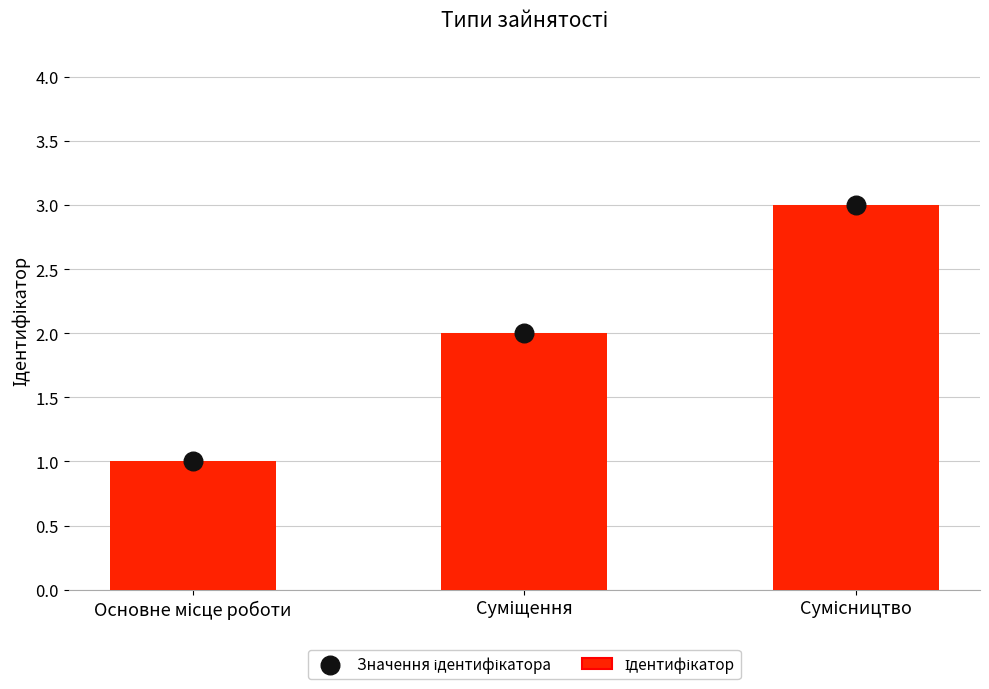

Which series has the widest spread of Y values?

Ідентифікатор